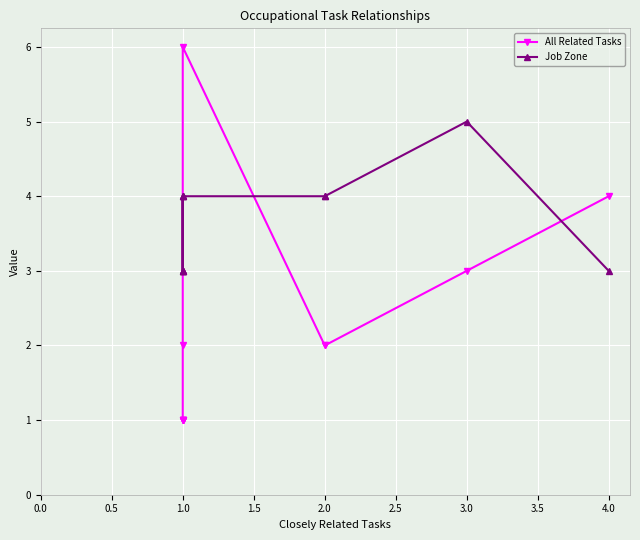

In All Related Tasks, how many points are higher than both neighbors (excluding endpoints)?

1